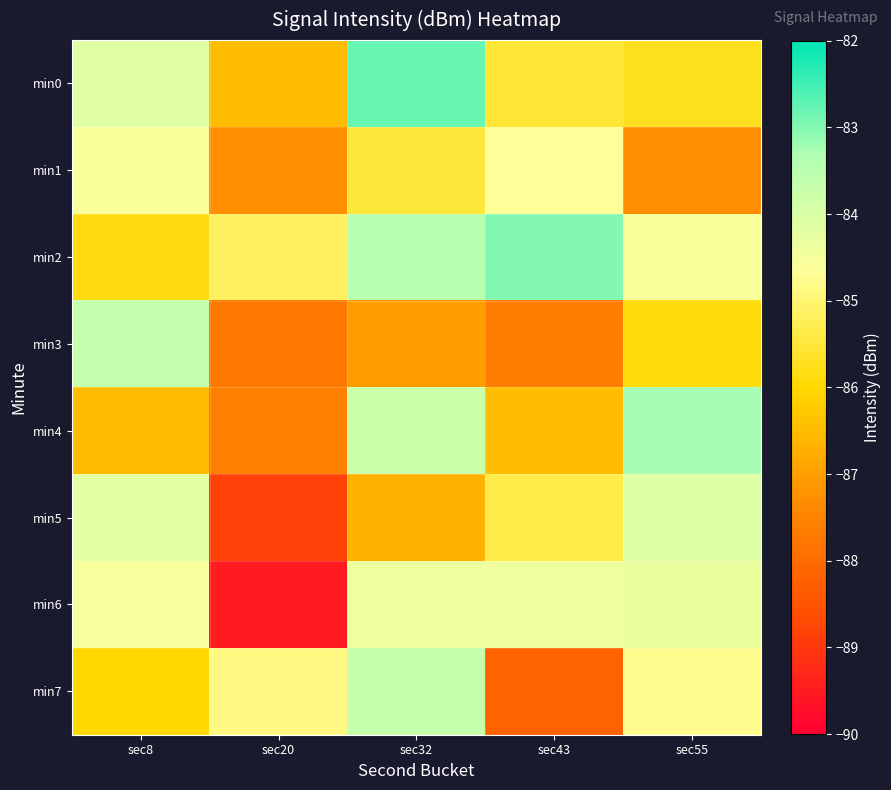

What is the minimum value shown in the chart?

-89.5